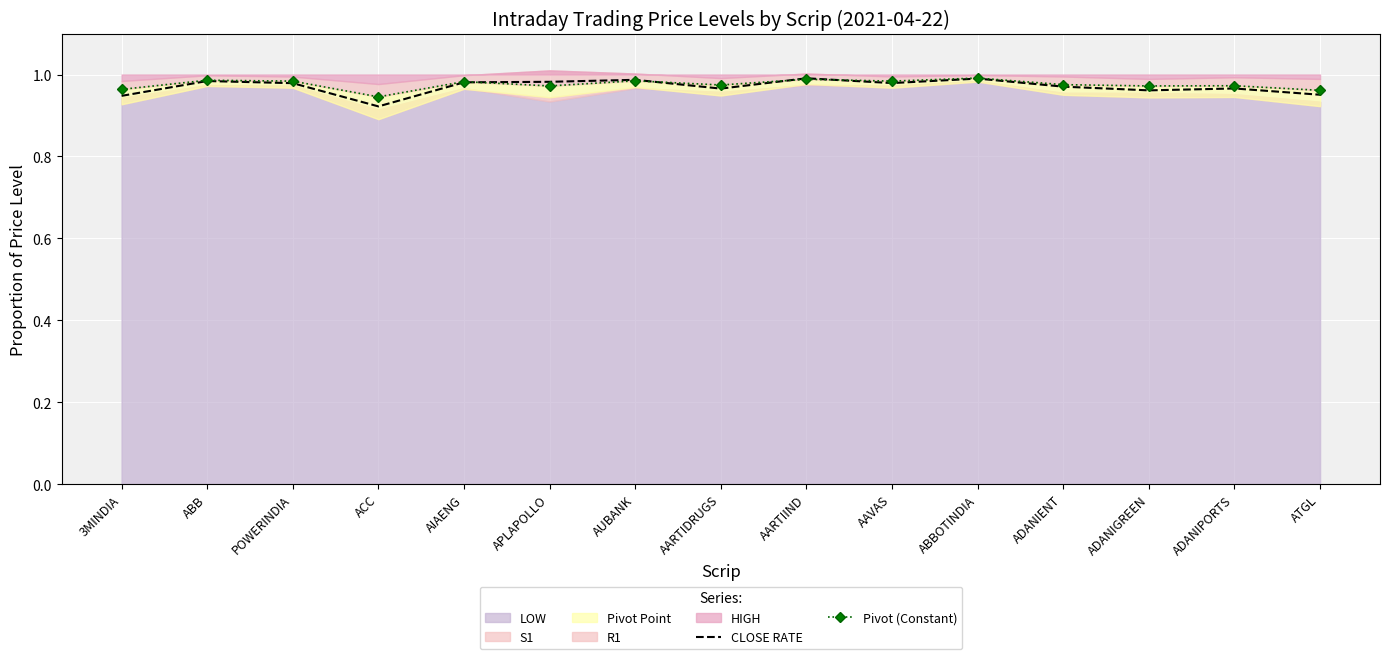

Is it true that CLOSE RATE equals 0.2 at APLAPOLLO?

False